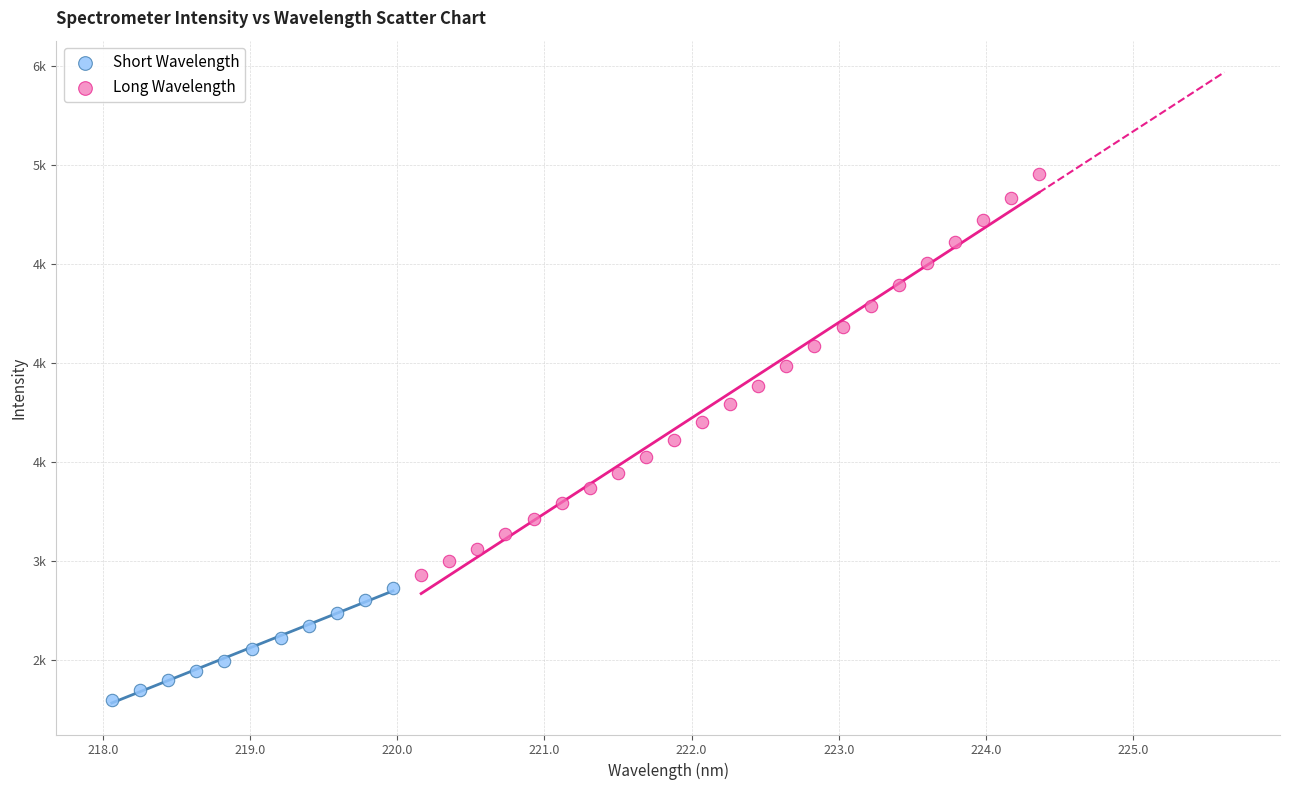

What are all the series names shown in the legend?

Short Wavelength, Long Wavelength